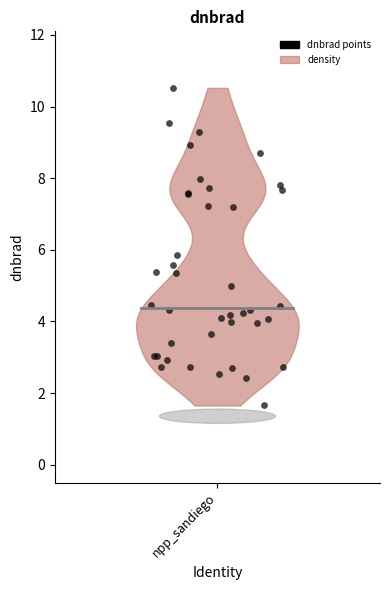

What Y value in the scatter plot is closest to 6?

5.9